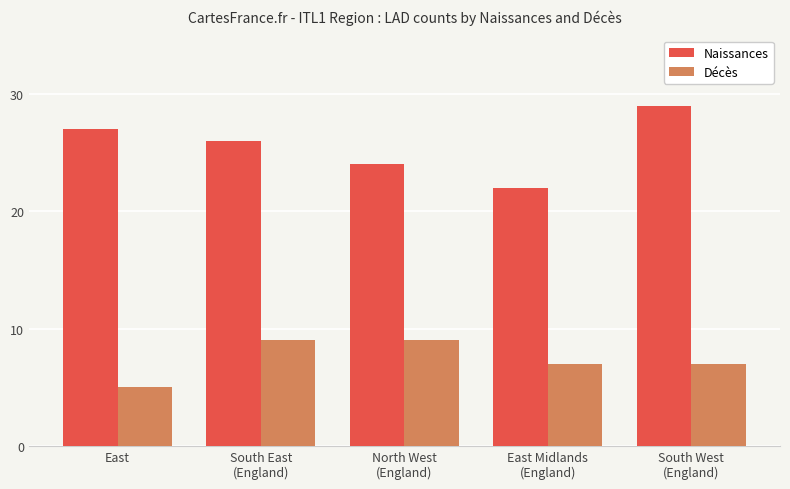

Rank the series by their maximum value, from lowest to highest.

Décès, Naissances